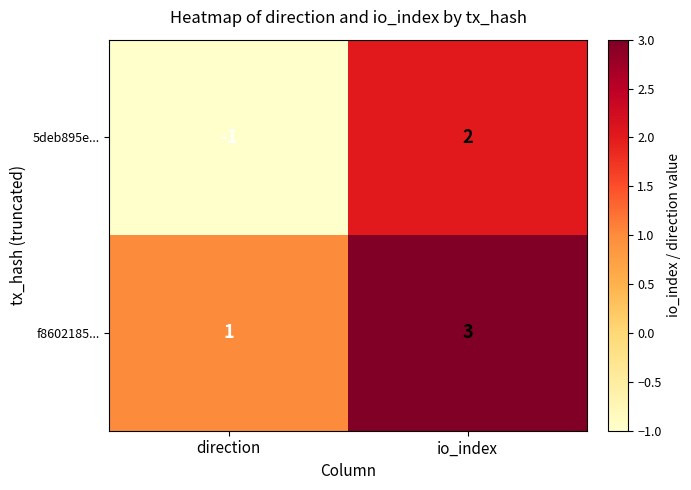

What is the greatest value displayed?

3